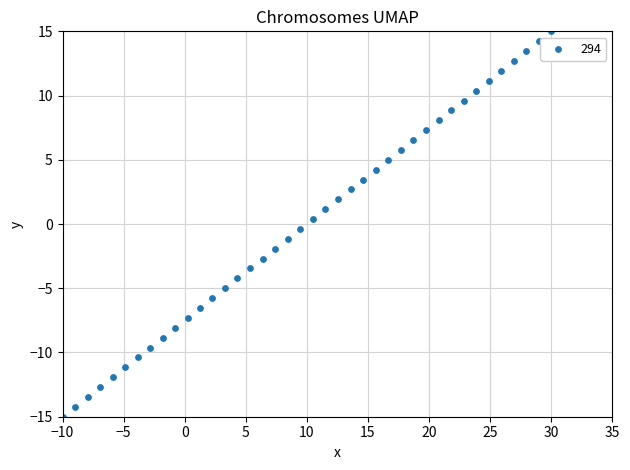

What is the range of Y values (max minus min)?

30.0